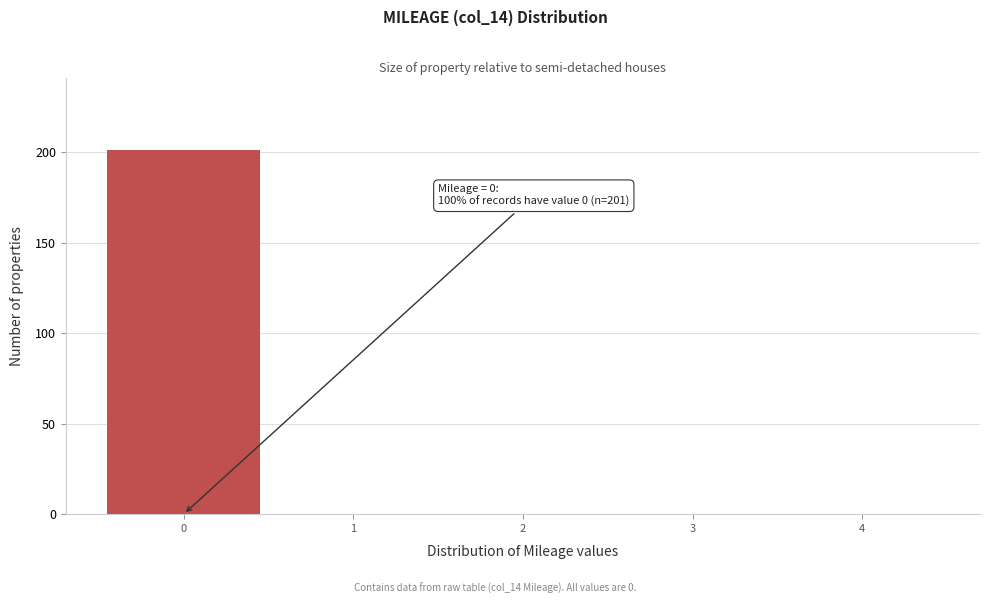

Which range on the x-axis has the tallest bar?

-0.5 to 0.5